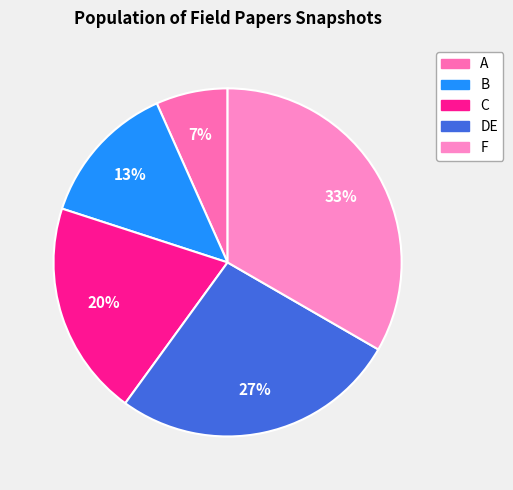

Does F represent more than half of the total?

No